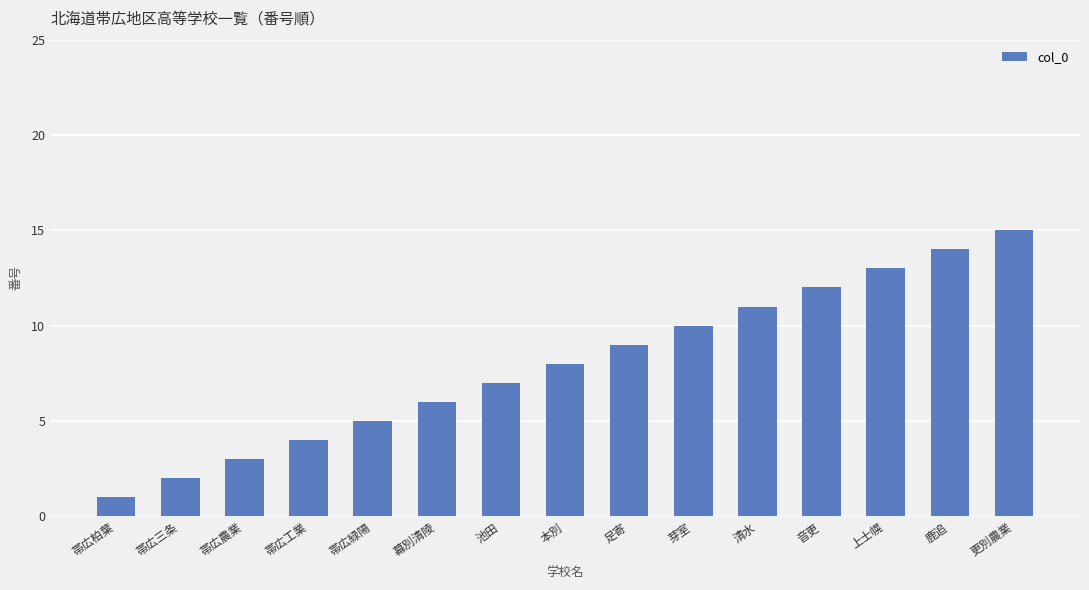

At which category does the chart reach its peak across all series?

更別農業